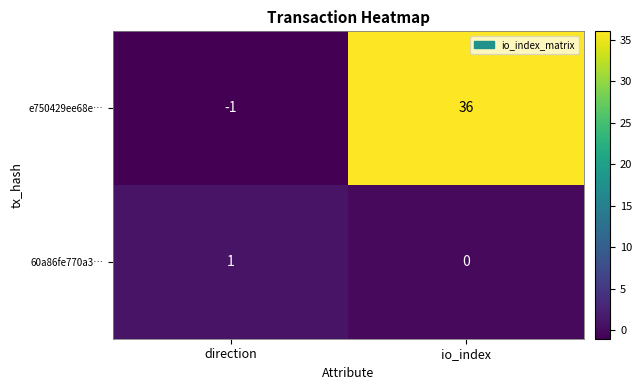

Count the number of categories in the chart.

2